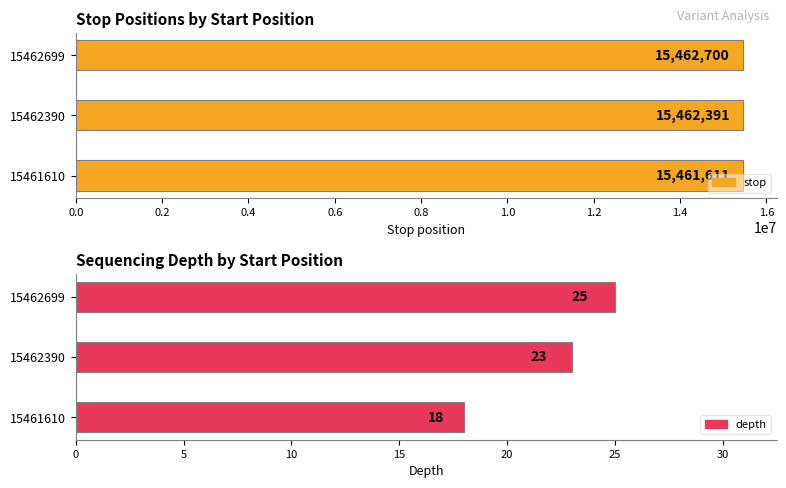

Is the value of depth at 15462699 greater than the value of stop at 15462699?

No